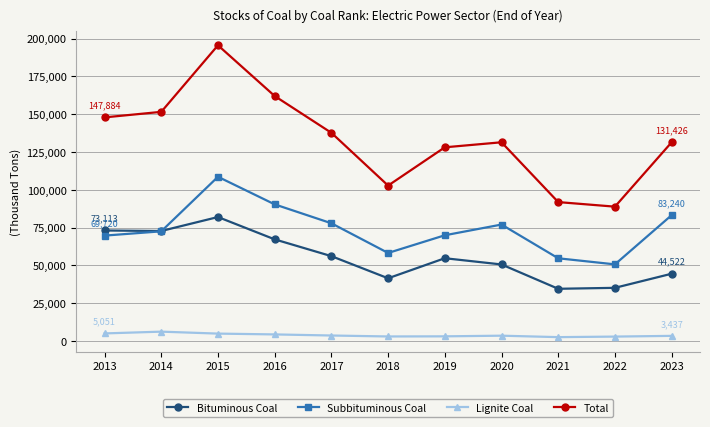

What are all the series names shown in the legend?

Bituminous Coal, Subbituminous Coal, Lignite Coal, Total